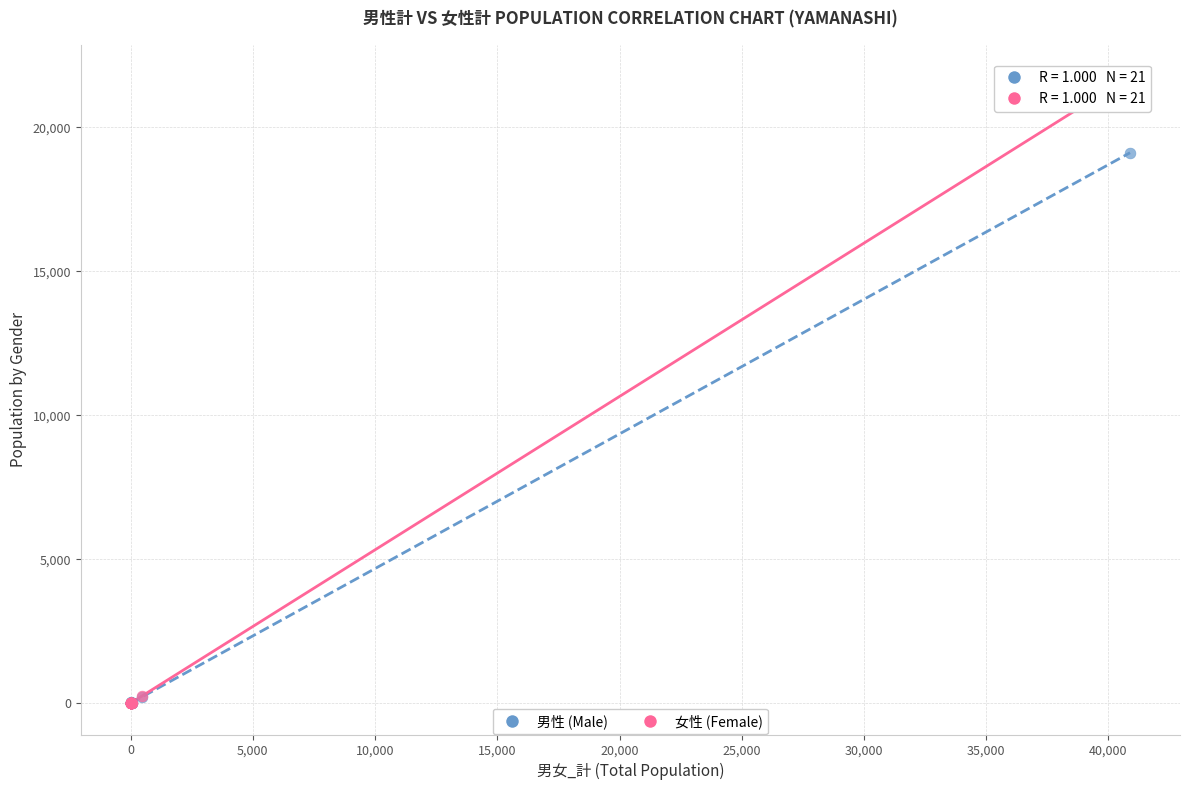

Which series has the widest spread of Y values?

女性 (Female)